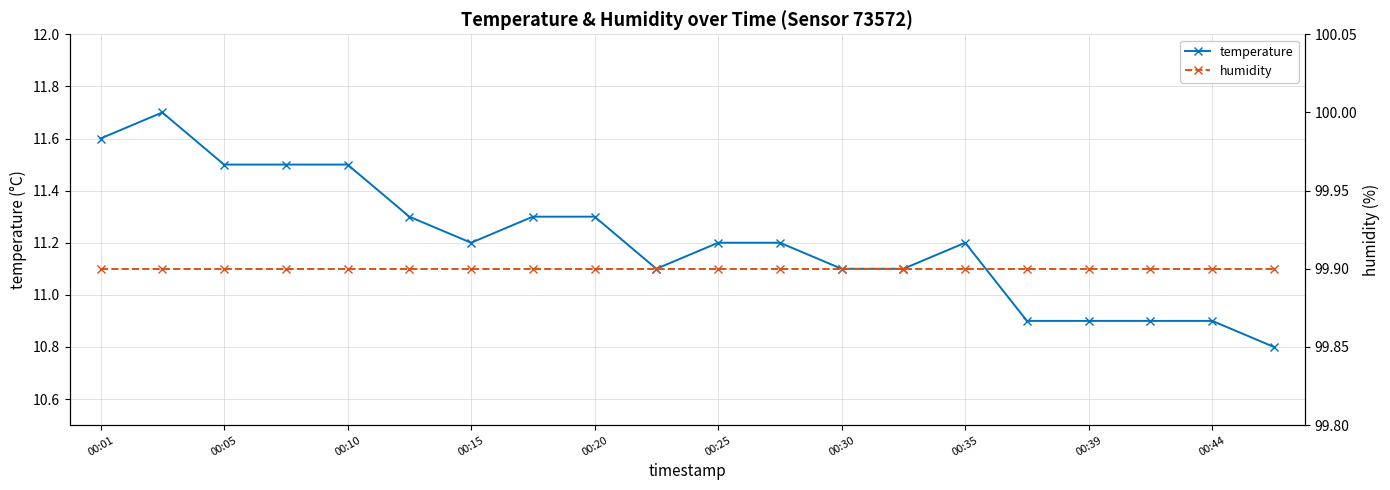

What is the difference between the second highest and minimum values in the temperature series?

0.8